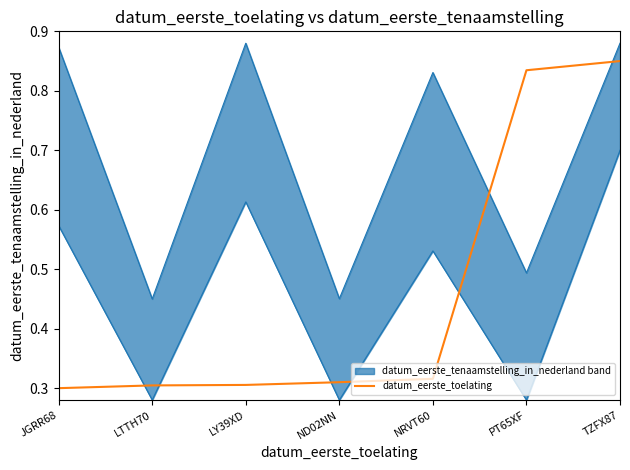

How many data points does each series have?

7